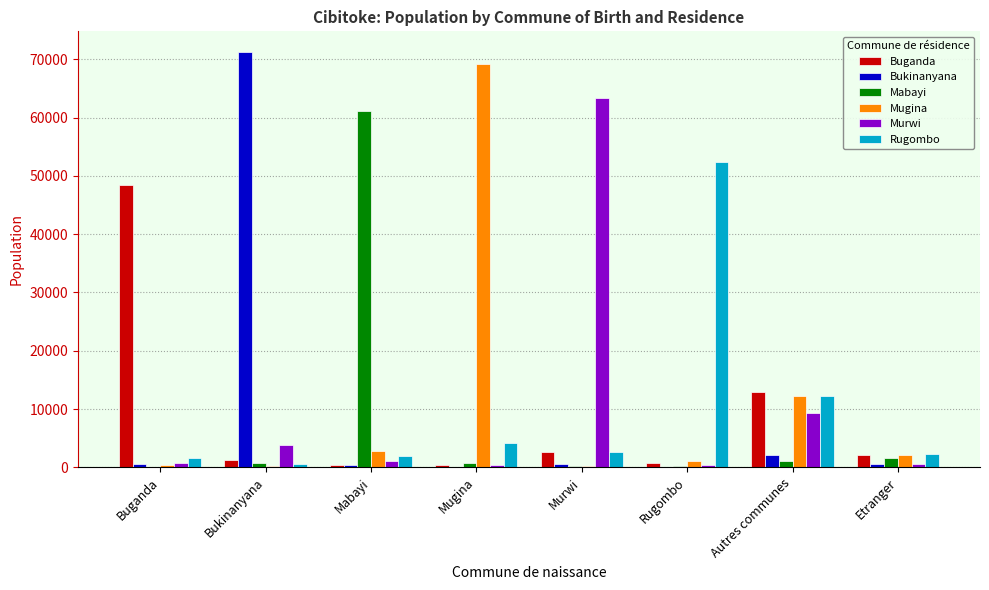

What is the approximate value of Mugina at Mabayi, to the nearest 50?

2850